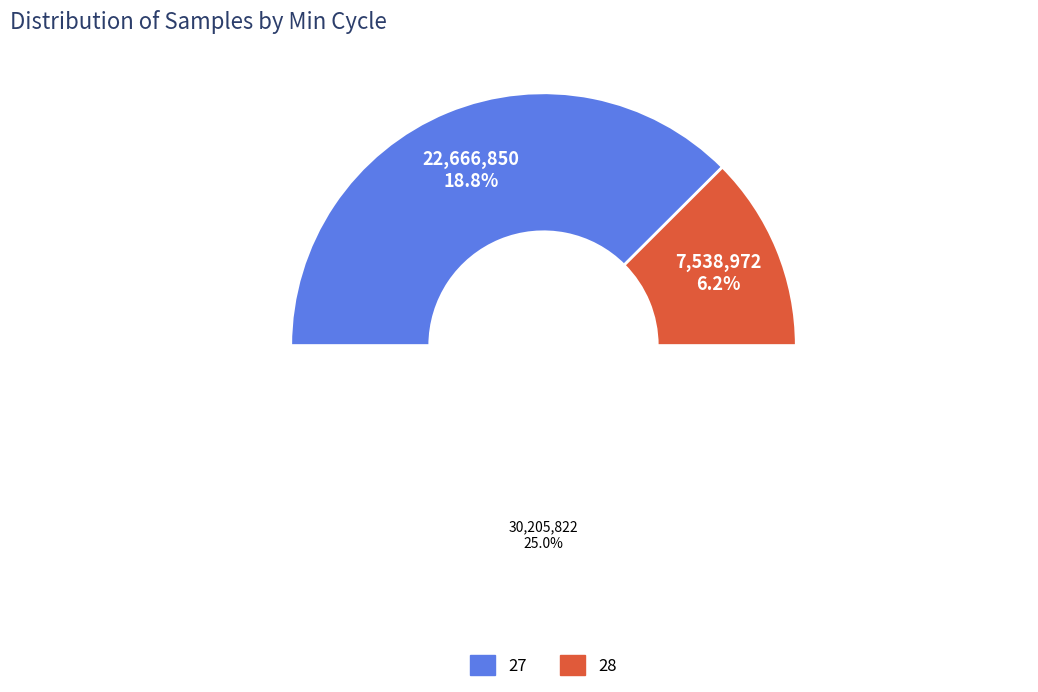

Is 27 the majority of the pie?

No